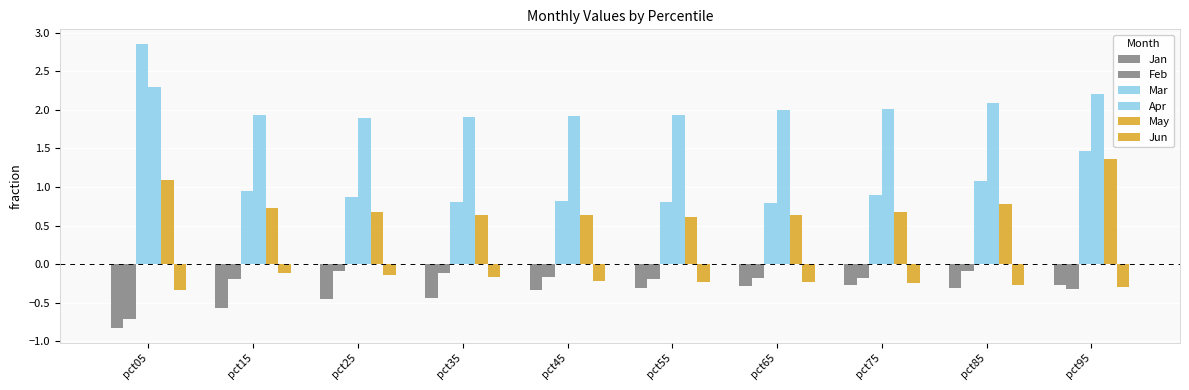

The Jun series shows -0.3 at pct05. True or false?

True